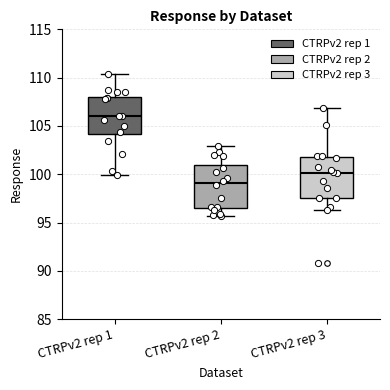

Where is the lower edge of the box for CTRPv2 rep 3 on the y-axis? The values are not printed on the chart, so give them approximately, as read against the axis.

97.5